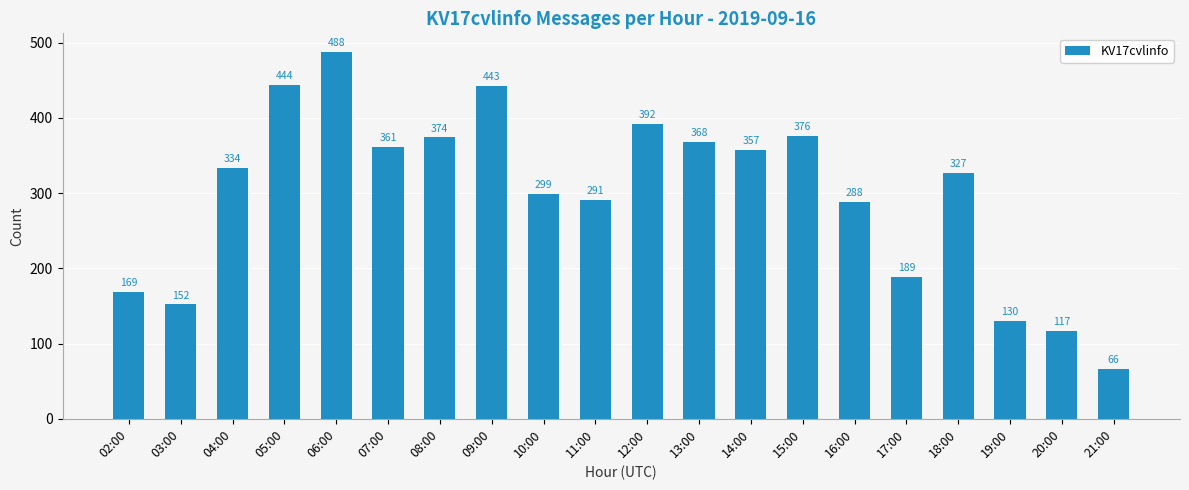

What is the label of the 18th bar from the right?

04:00